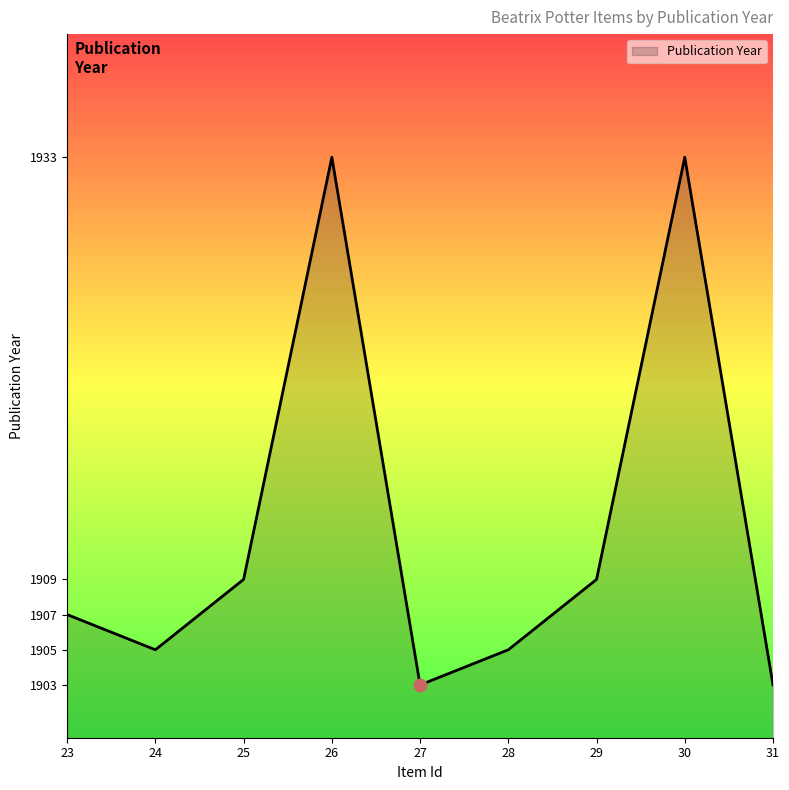

Approximately how many times larger is the value at 26 compared to 30?

1.0